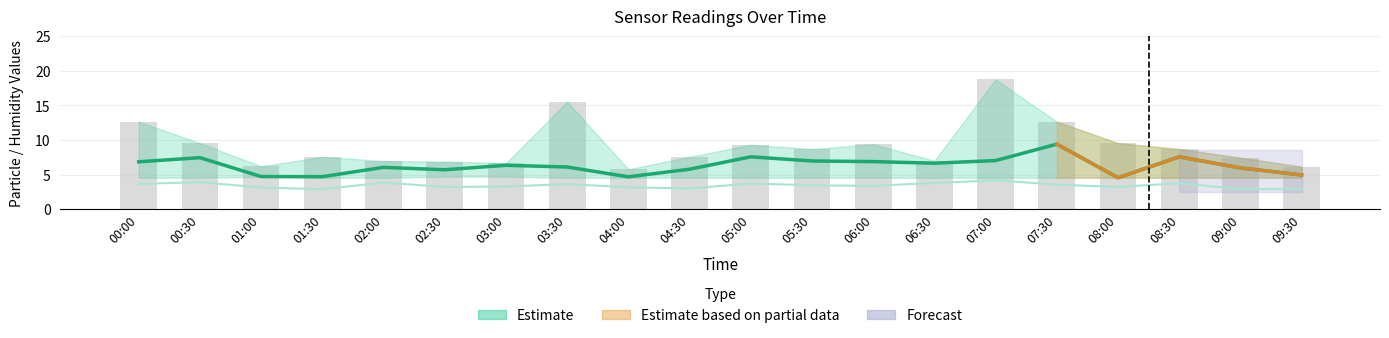

True or false: the data shows 3.6 at 06:30.

False